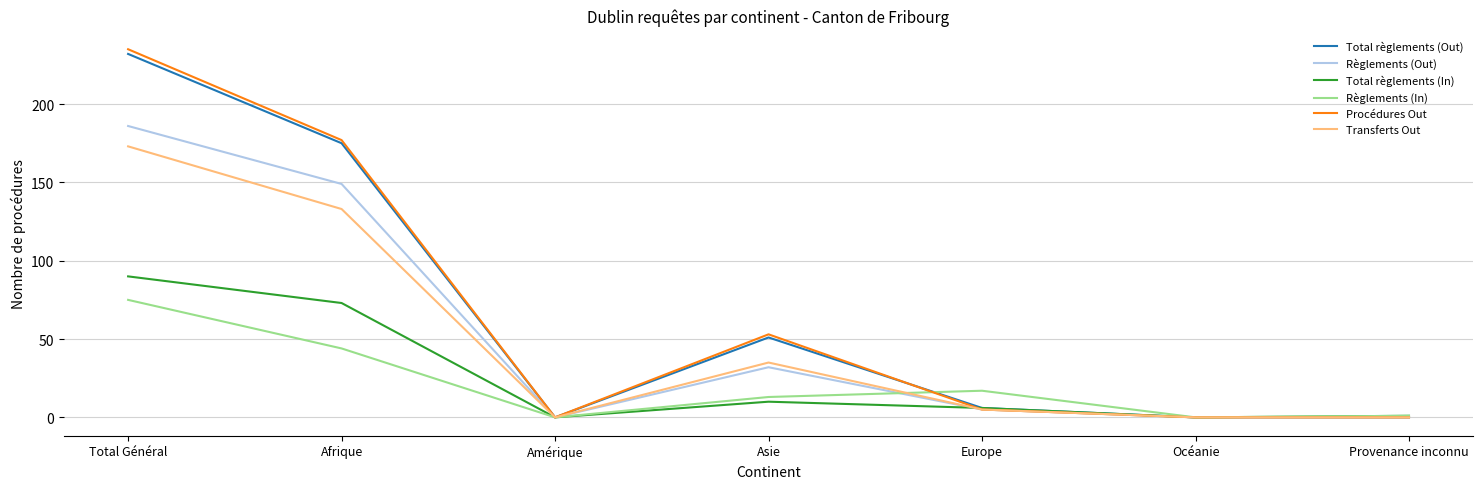

Which category has the highest value across all series?

Total Général